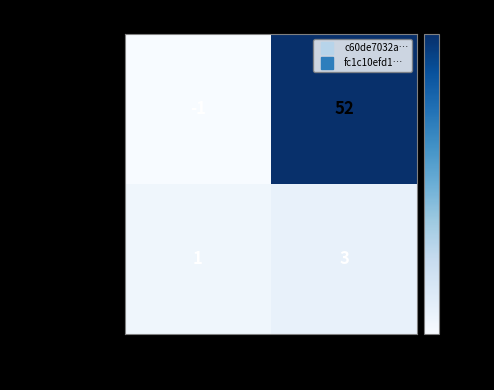

Which series changed the most between direction and io_index?

c60de7032a…